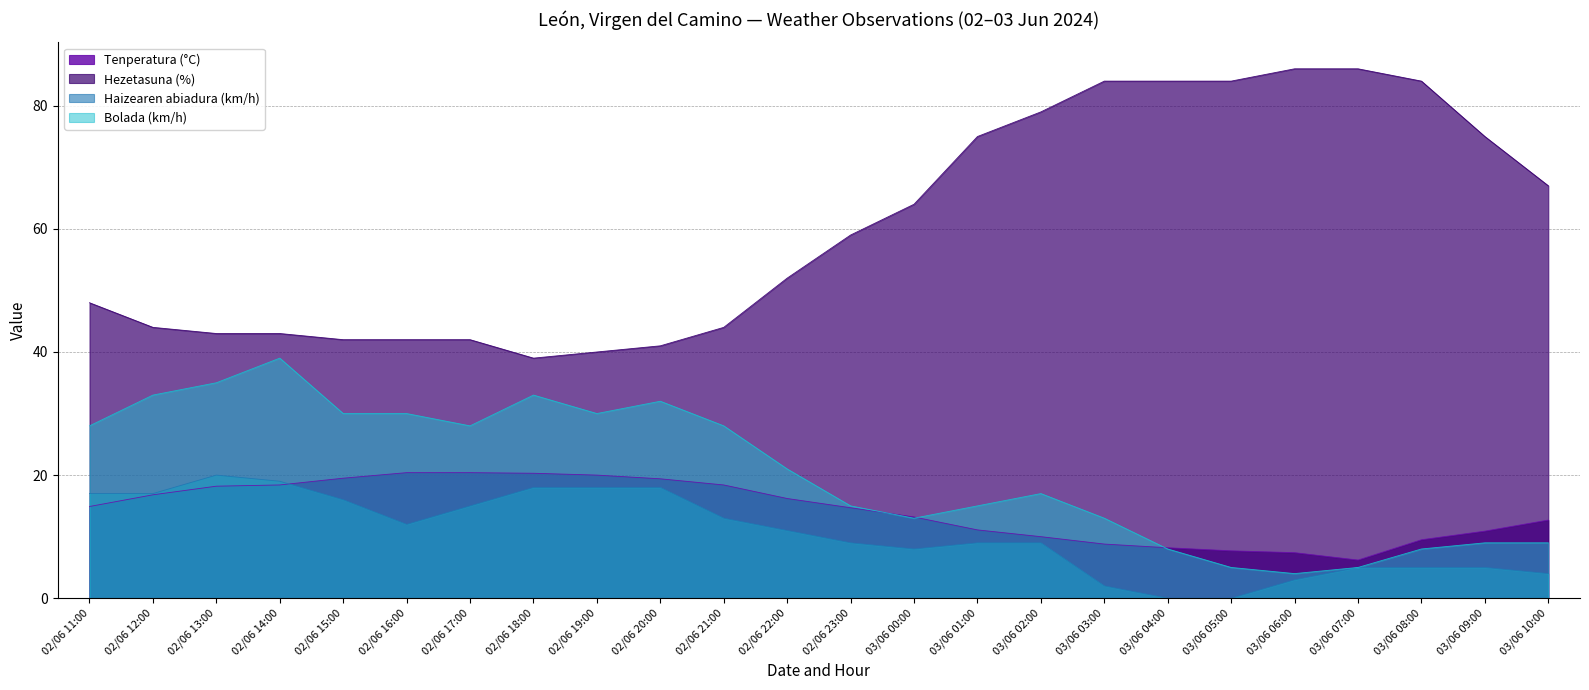

At 03/06 09:00, list the series in order from smallest to largest.

Haizearen abiadura (km/h), Bolada (km/h), Tenperatura (°C), Hezetasuna (%)